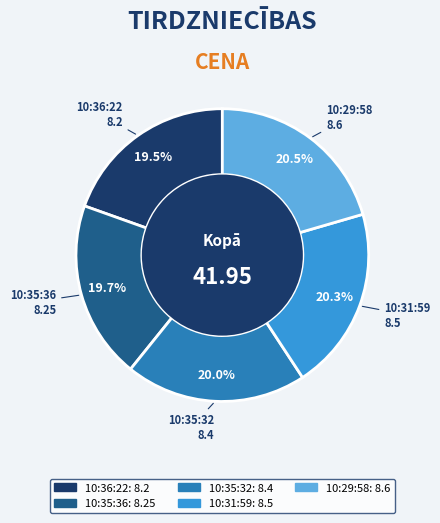

Combined, what portion of the pie is 10:36:22 and 10:31:59?

39.8%